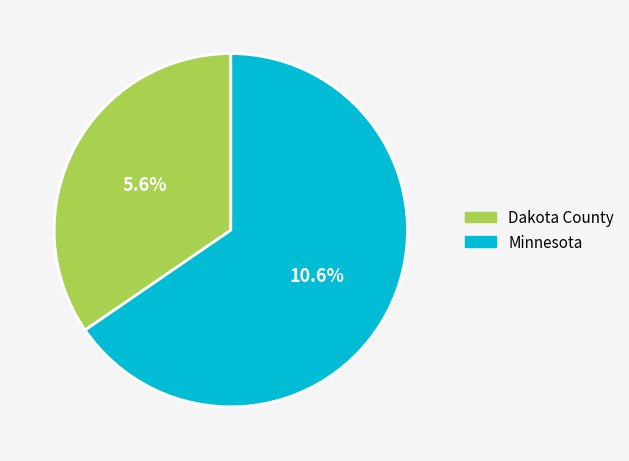

The Minnesota slice represents 65% of the pie. True or false?

True